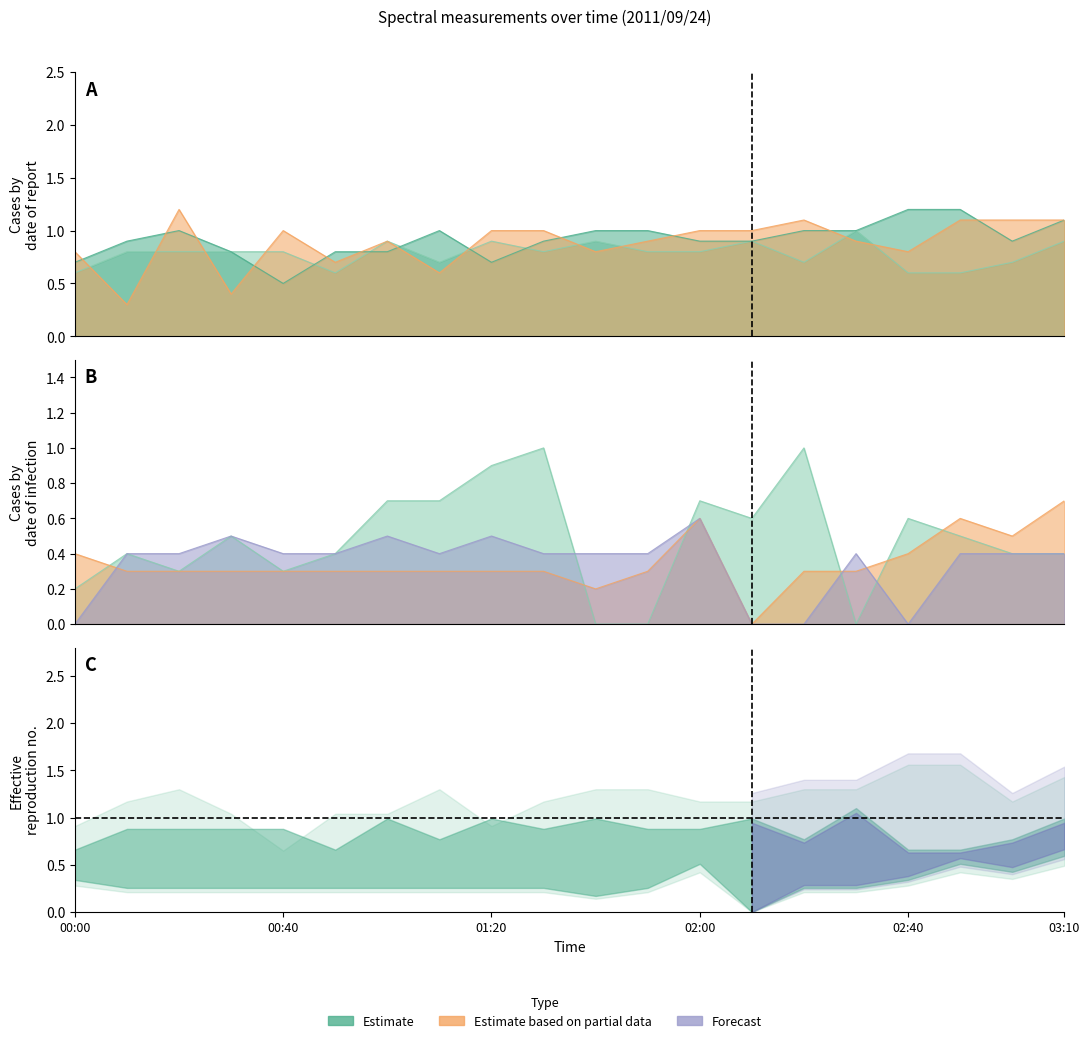

Where is 0.680 nearest to the value 0?

01:40